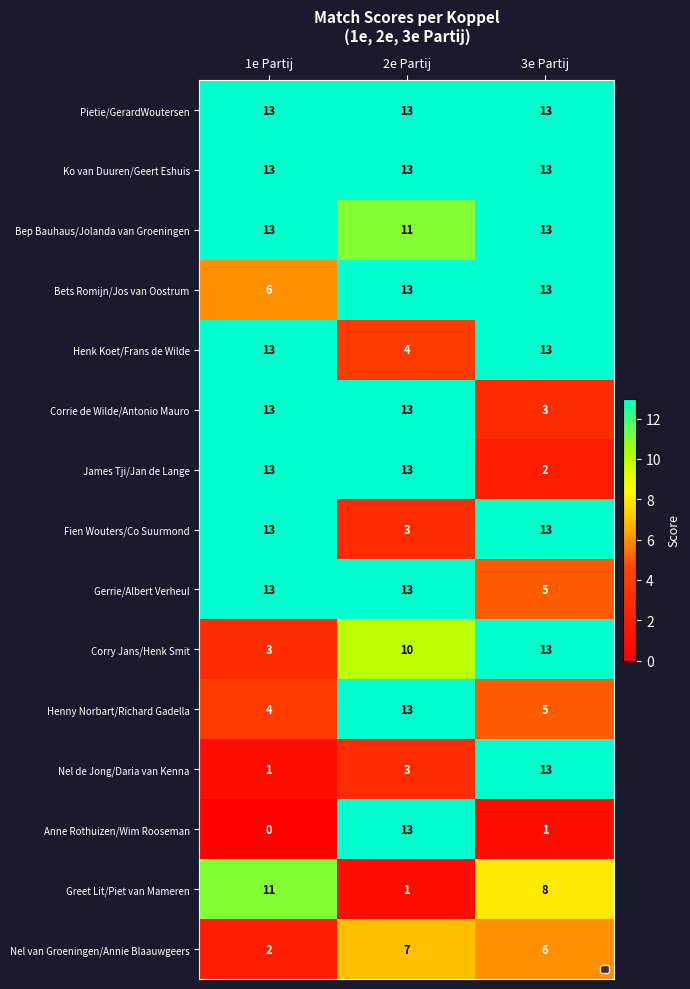

The Bep Bauhaus/Jolanda van Groeningen series shows 18 at 3e Partij. True or false?

False